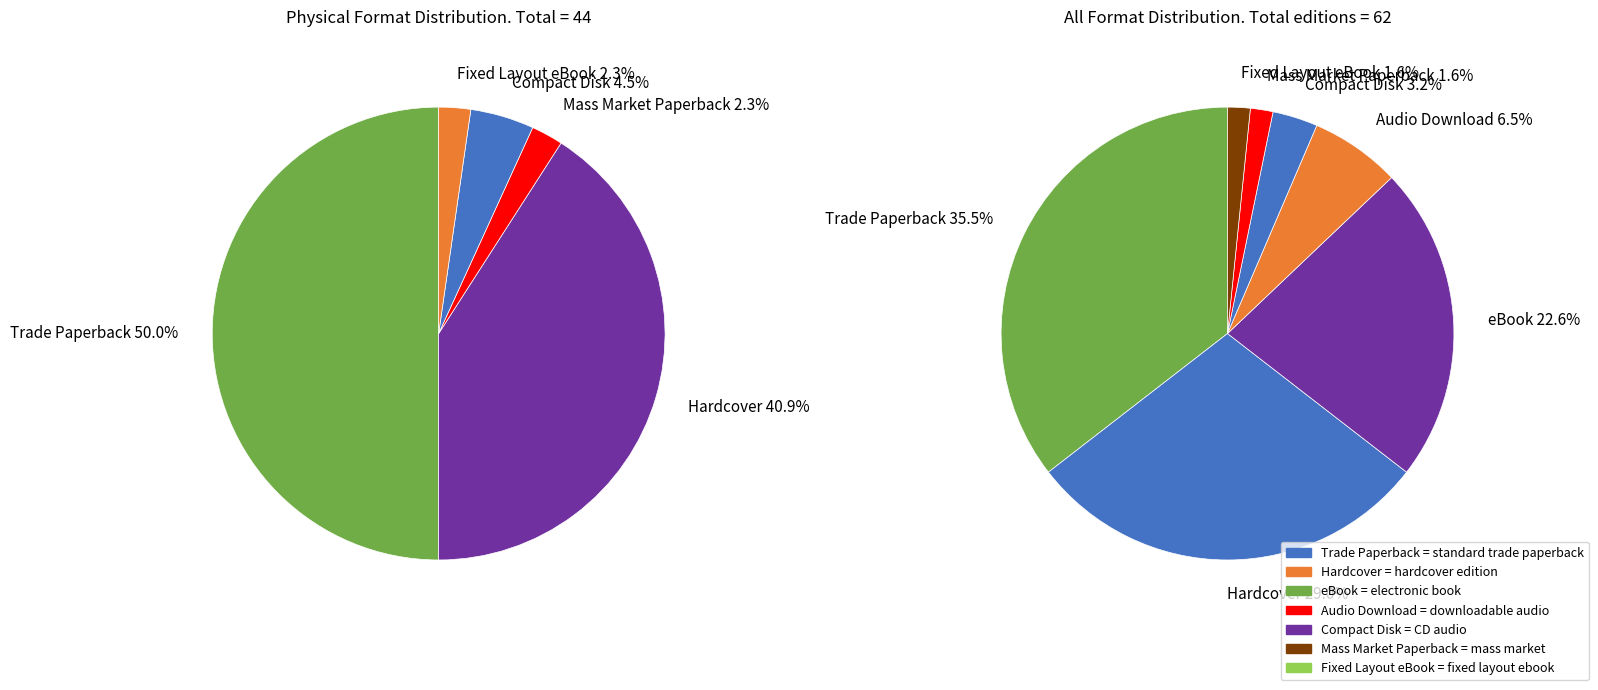

Is it true that Compact Disk is 13% of the pie?

False